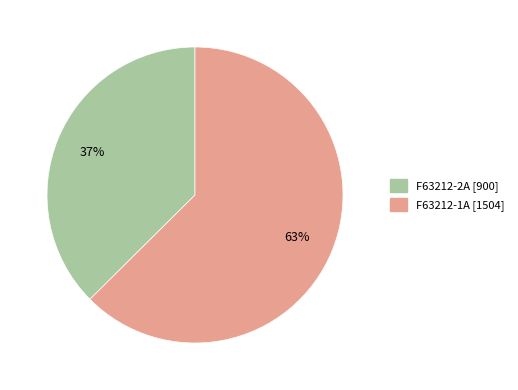

To the nearest percent, what portion does F63212-2A represent?

37%